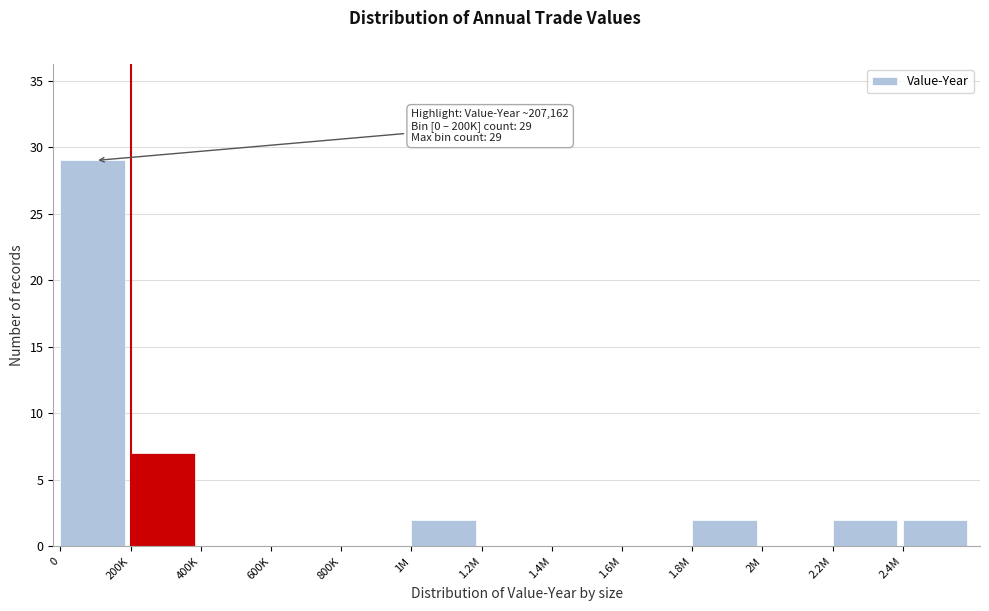

Reading right to left, transcribe all the data shown in this chart.

2.4M=2	2.2M=2	2M=0	1.8M=2	1.6M=0	1.4M=0	1.2M=0	1M=2	800K=0	600K=0	400K=0	200K=7	0=29